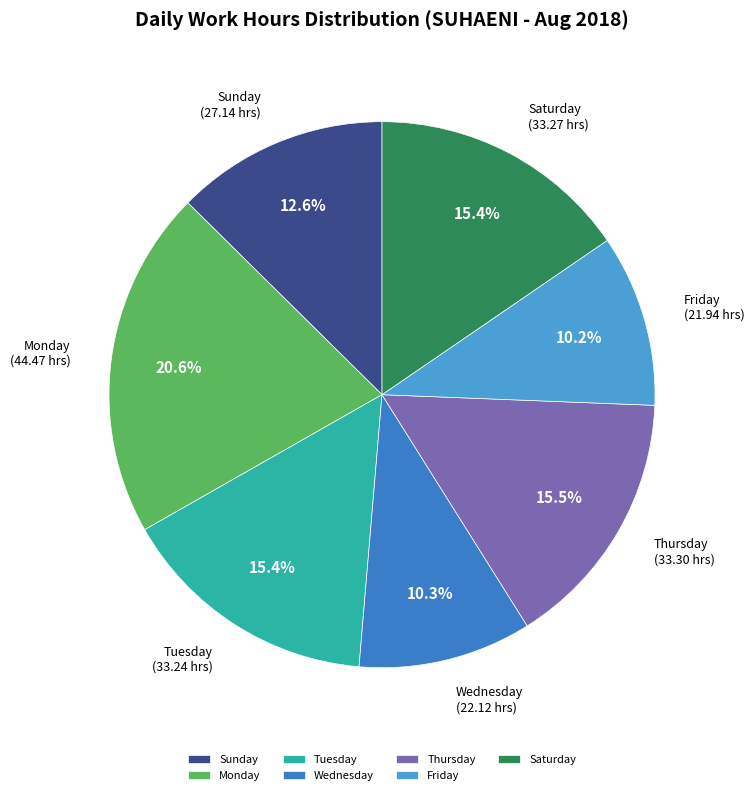

Between Wednesday and Tuesday, which is larger?

Tuesday